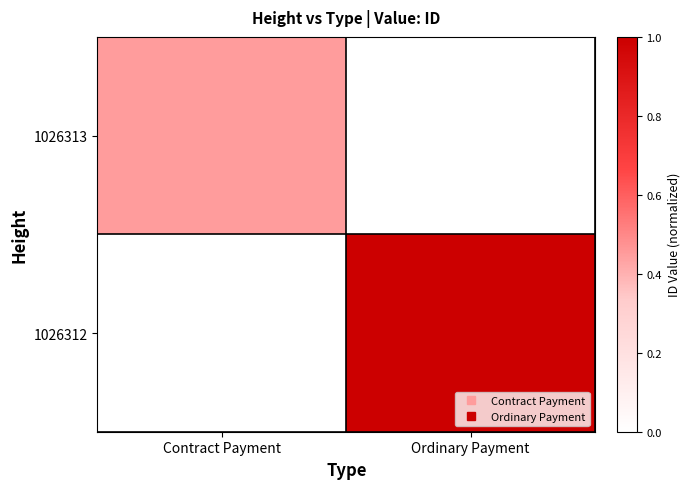

Reading left to right, what are all the values shown in this chart?

1026313: Contract Payment=0.5	Ordinary Payment=0.0
1026312: Contract Payment=0.0	Ordinary Payment=1.0